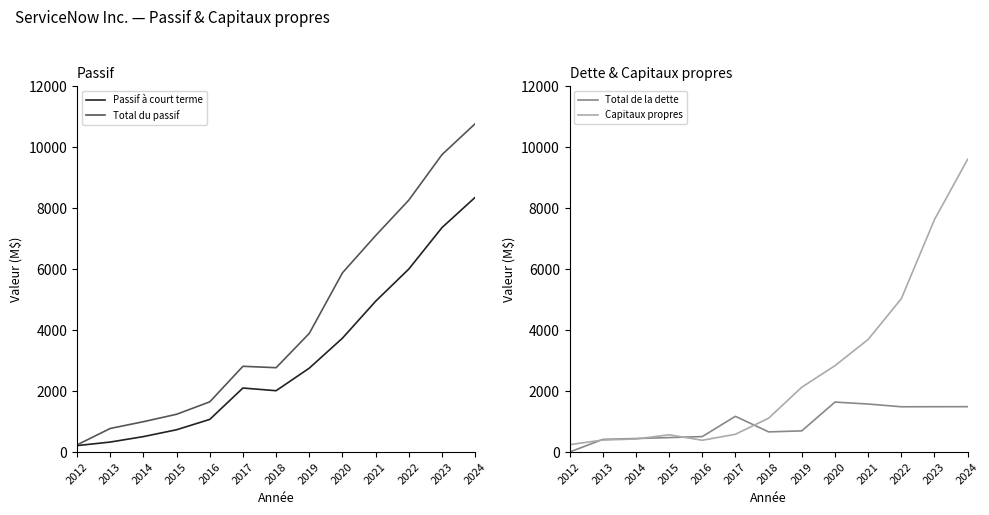

What is the lowest value of the Capitaux propres series?

243